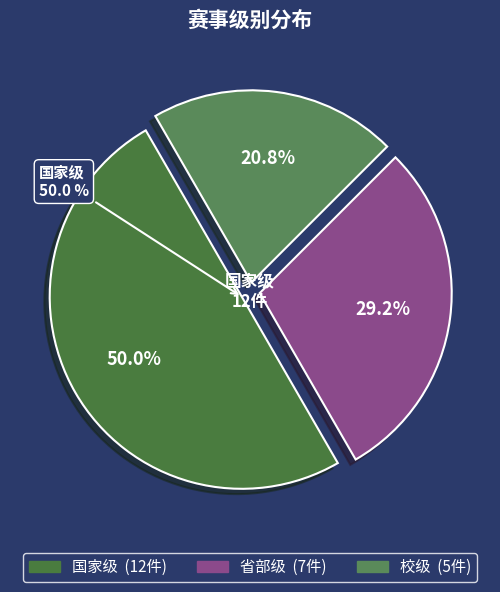

Does 省部级 represent more than half of the total?

No